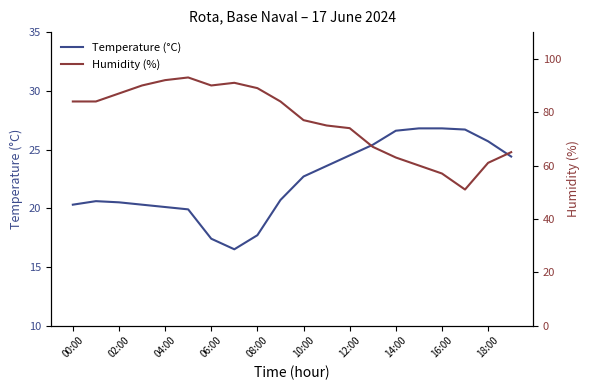

True or false: Temperature (°C) has a value of 24.5 at 12:00.

True